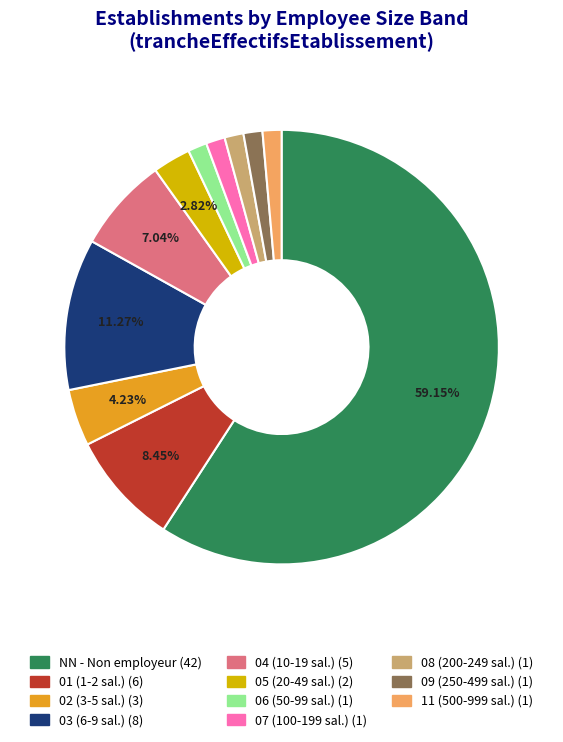

Which slice is the largest?

NN